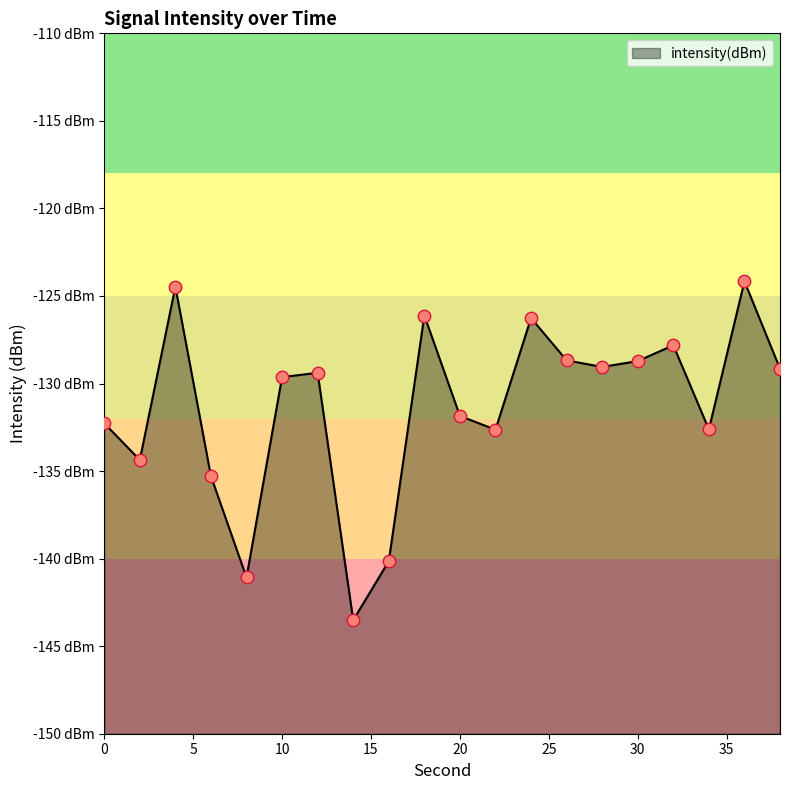

Between 26 and 36, which is larger?

36